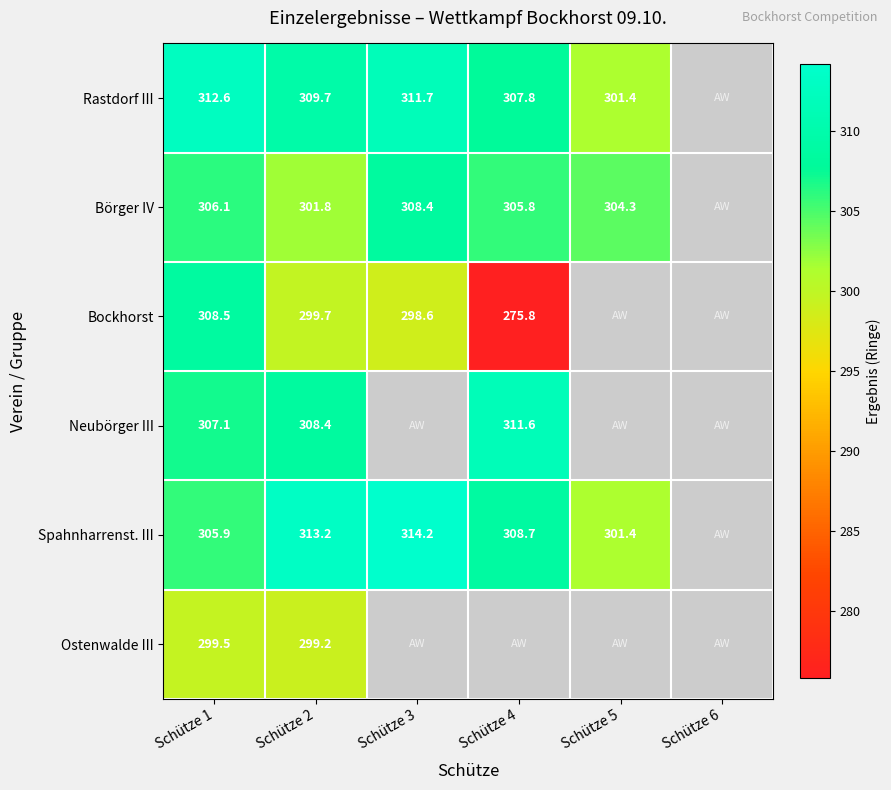

What is the difference between the highest and lowest values at Schütze 1?

13.1